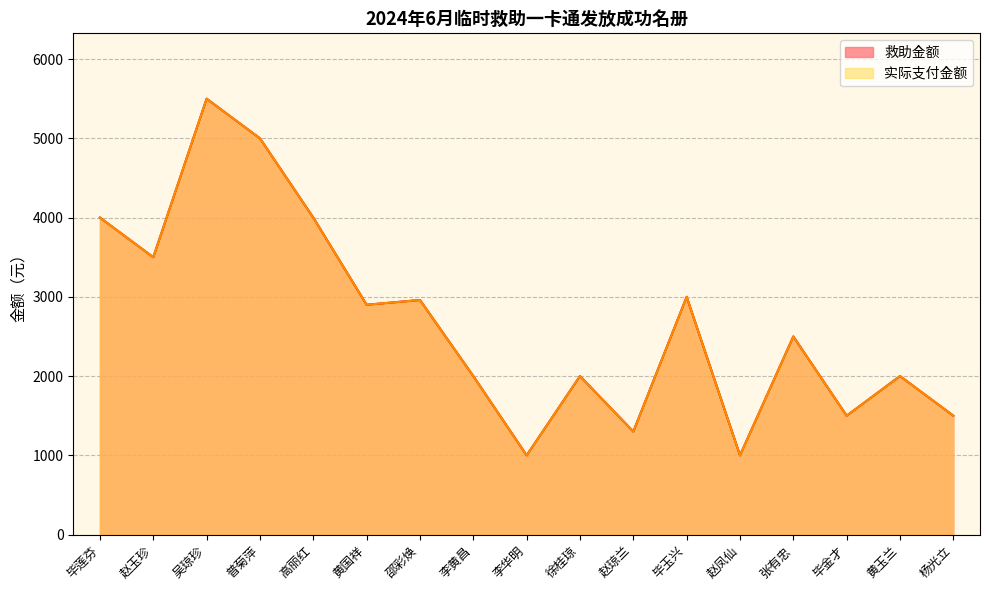

True or false: 实际支付金额 and 救助金额 intersect in this chart.

False